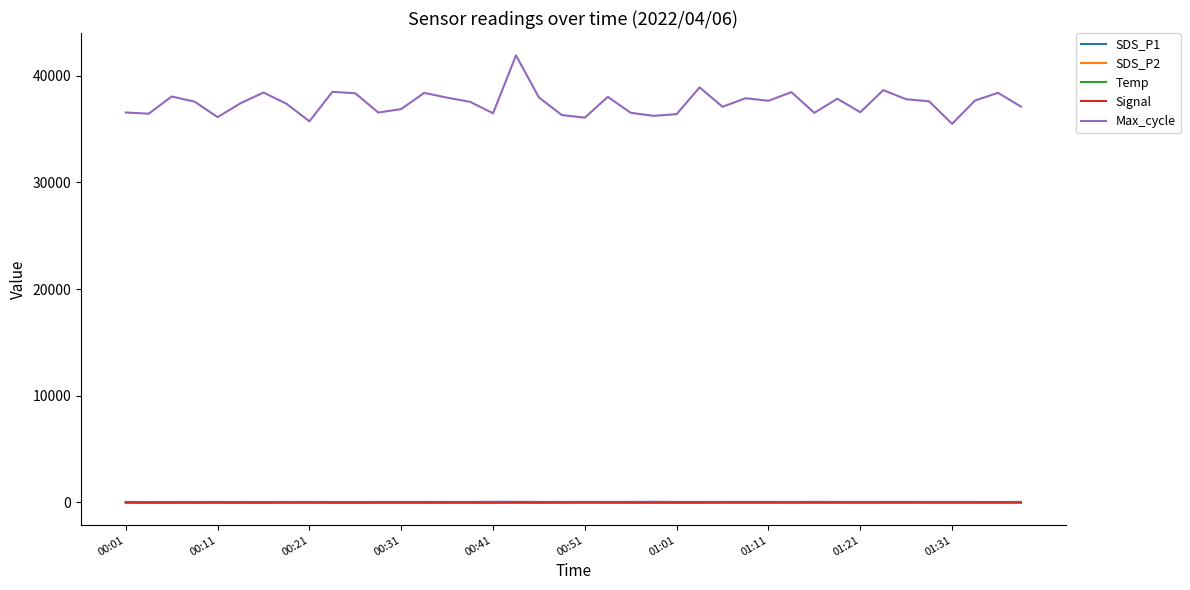

Does the chart have visible grid lines?

No